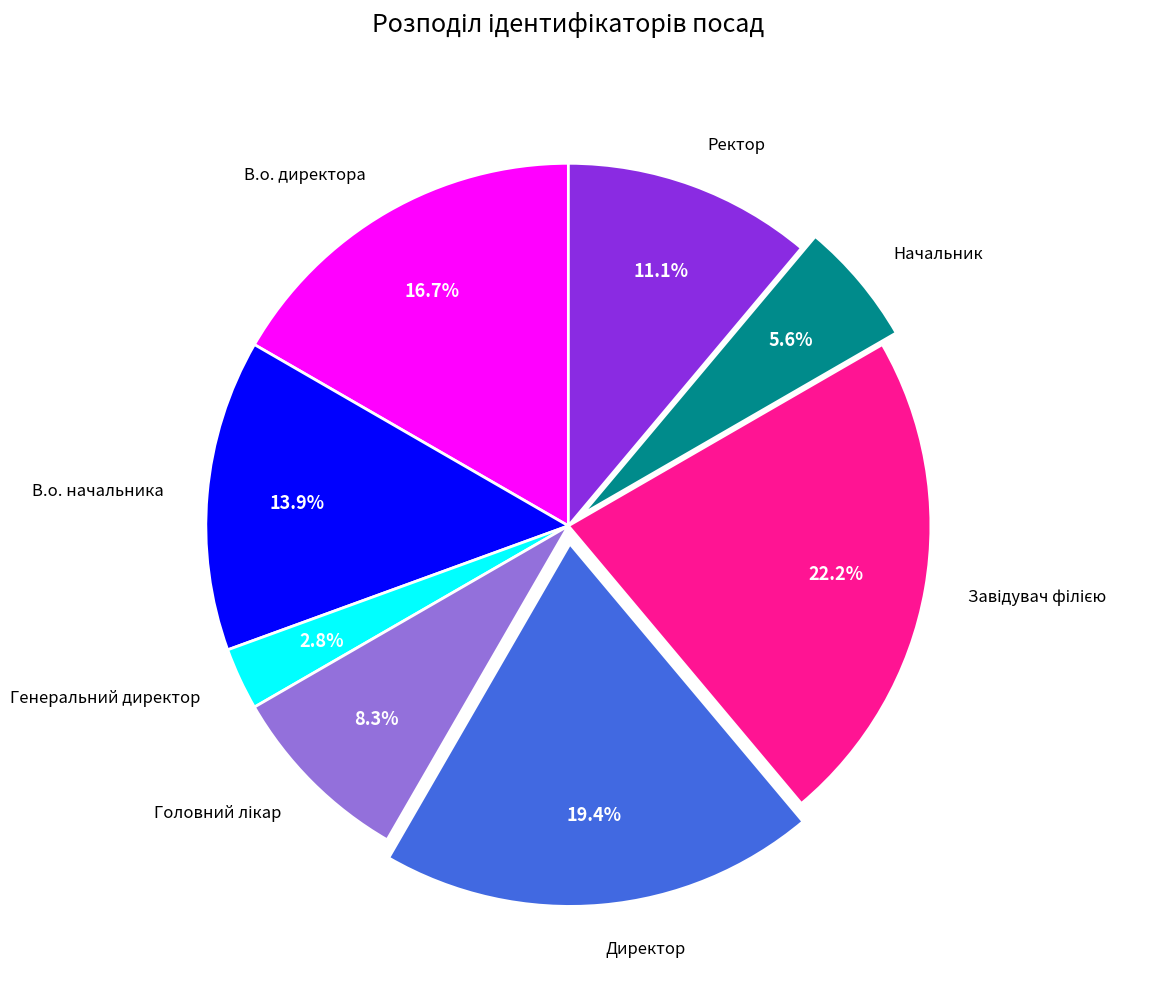

Which category has the smallest portion of the pie?

Генеральний директор